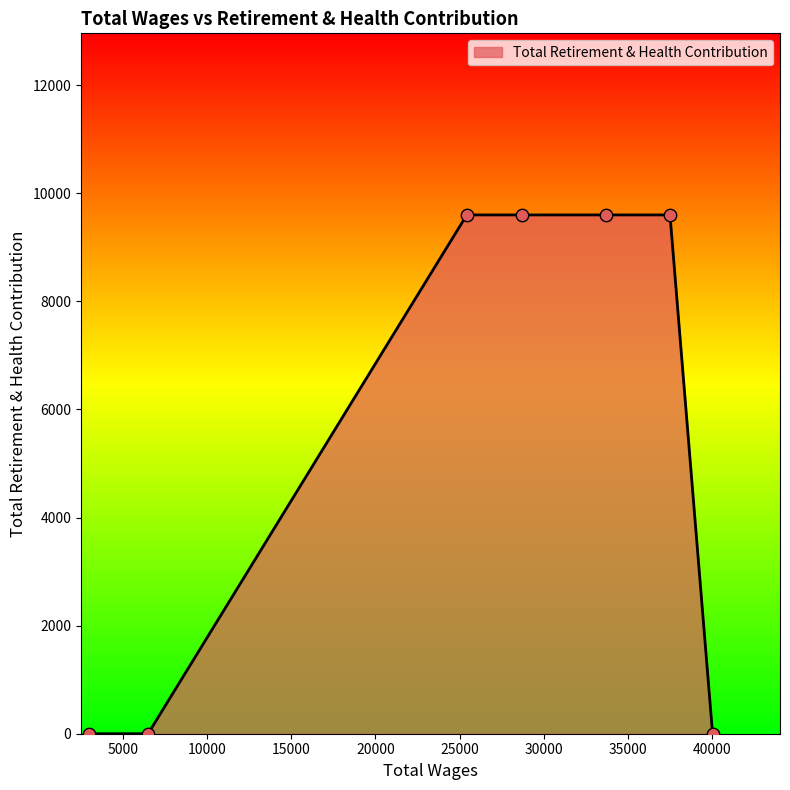

What is the greatest value displayed?

9600